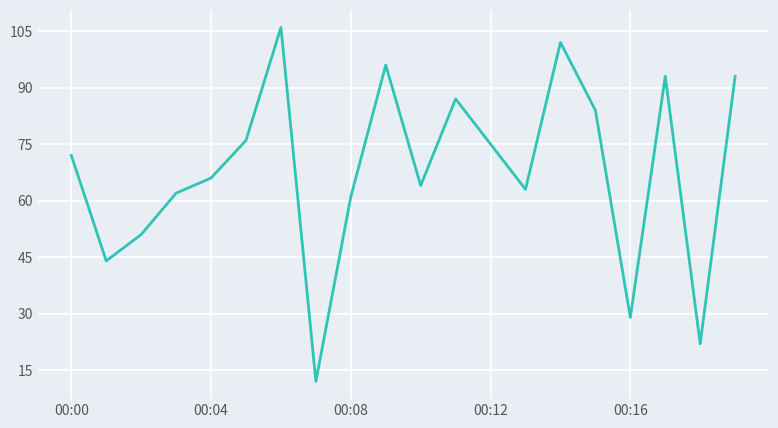

What is the minimum value shown in the chart?

12